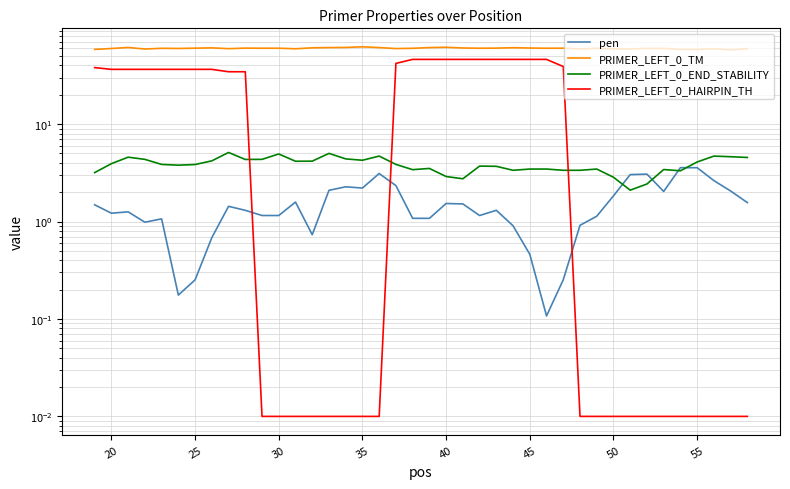

After their last crossing, which series has the higher values: PRIMER_LEFT_0_HAIRPIN_TH or pen?

pen